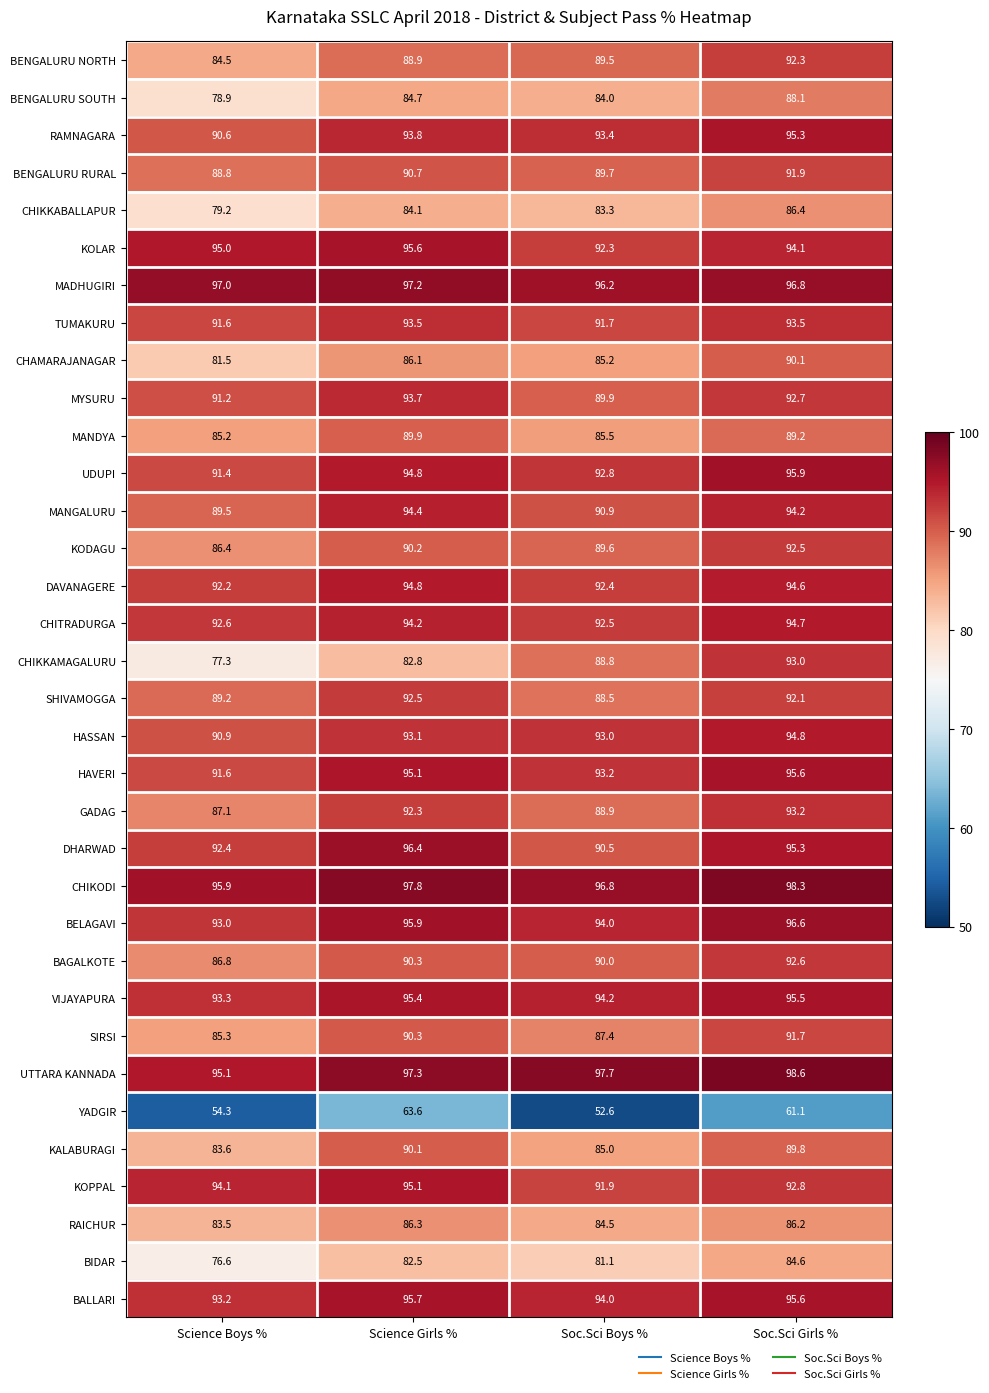

Which series has the widest spread of values?

CHIKKAMAGALURU